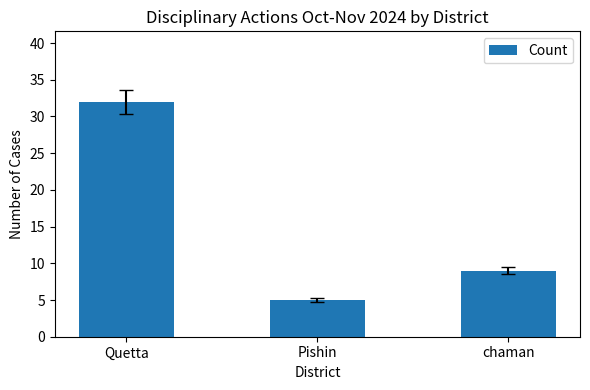

What position from the right is Quetta?

3